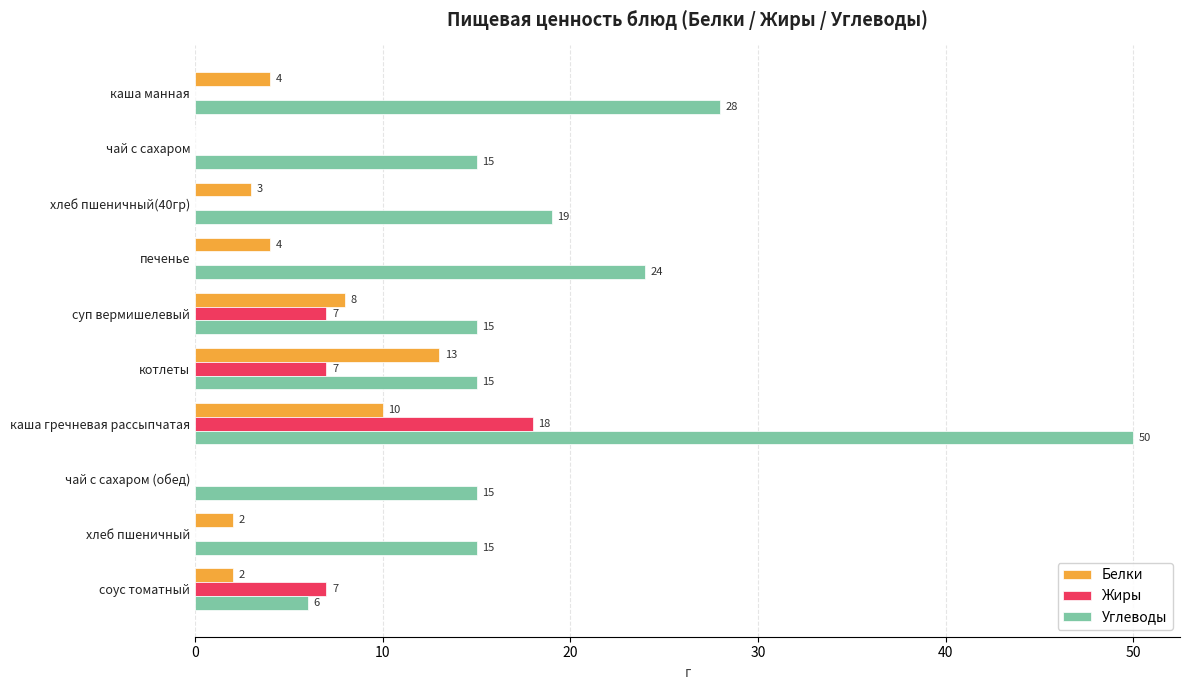

Which category has the highest value in the Белки series?

котлеты